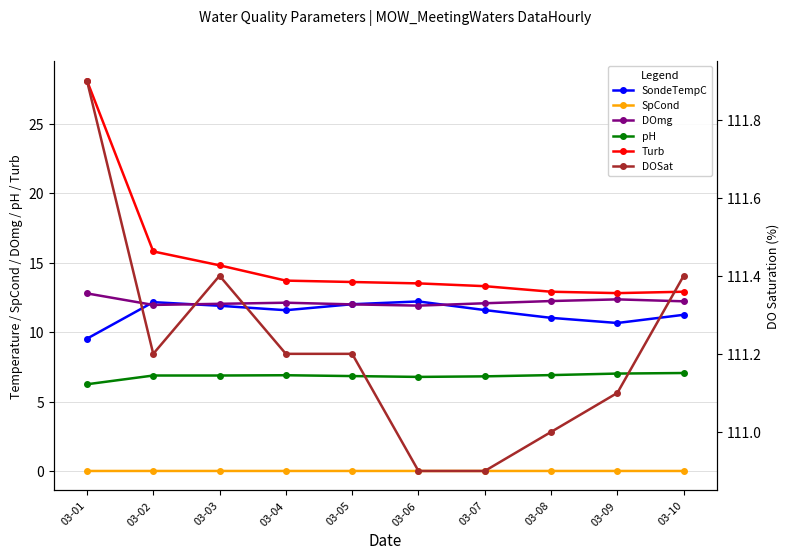

Is the value of SpCond at 03-02 greater than the value of DOmg at 03-07?

No